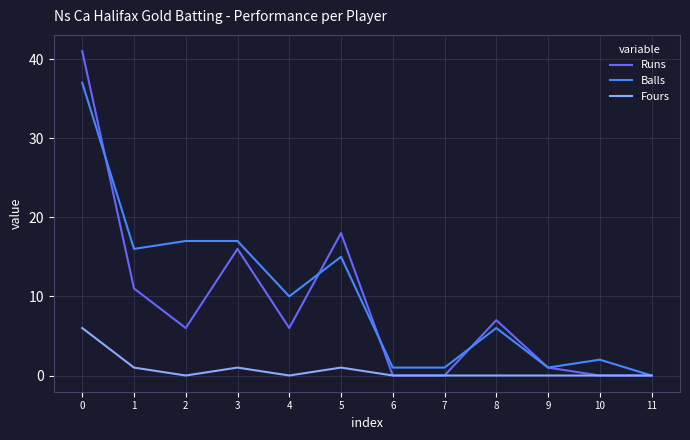

At which label is Runs closest to 20?

5